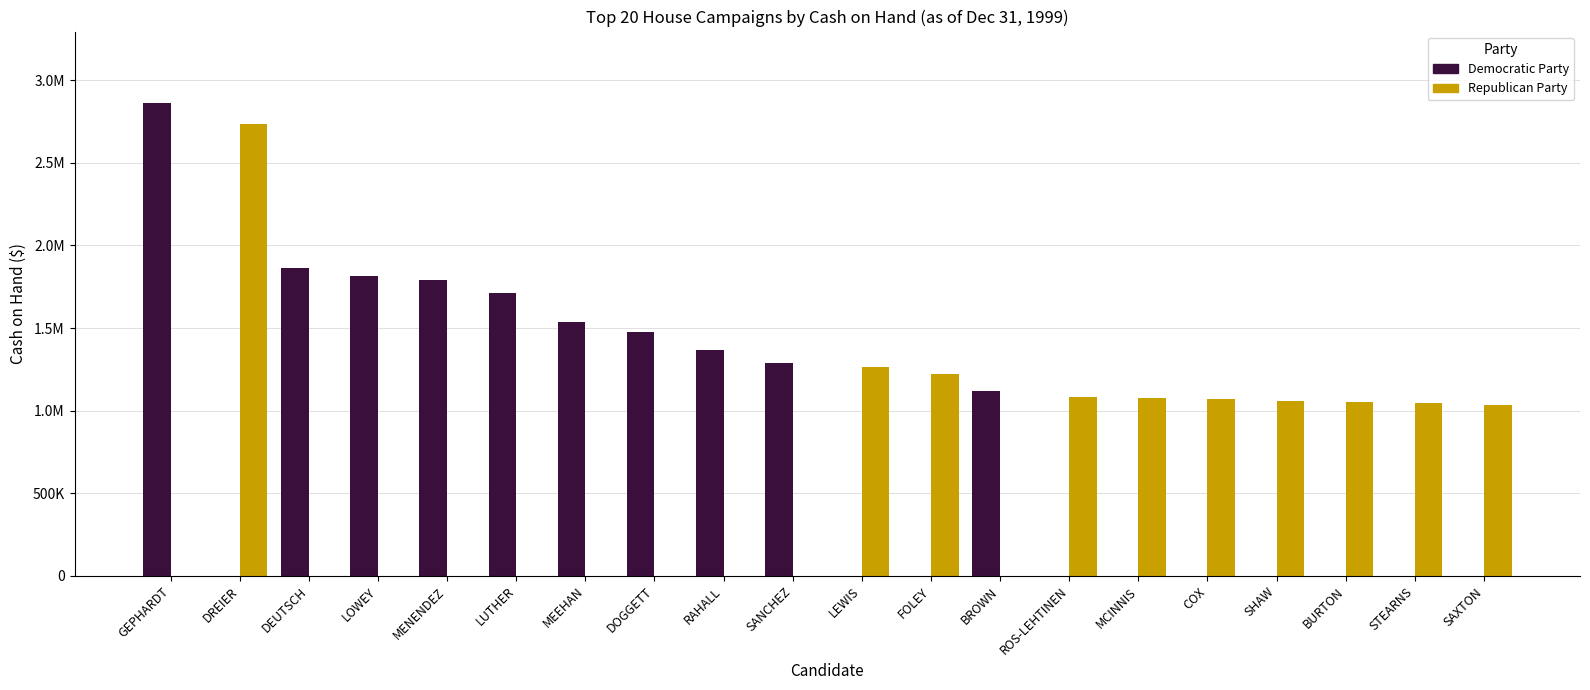

What are all the series names shown in the legend?

Democratic Party, Republican Party